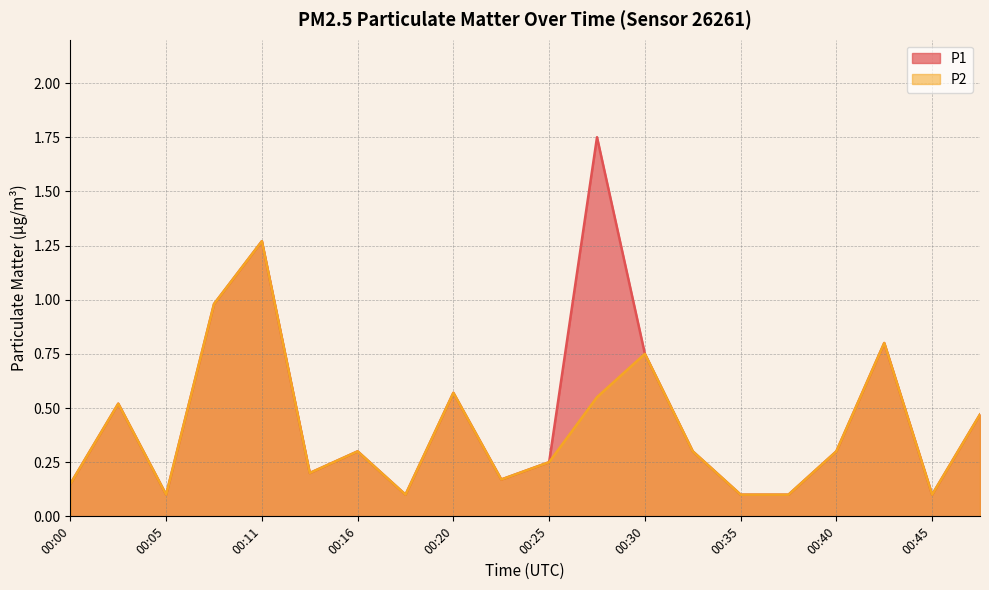

What are all the series names shown in the legend?

P1, P2